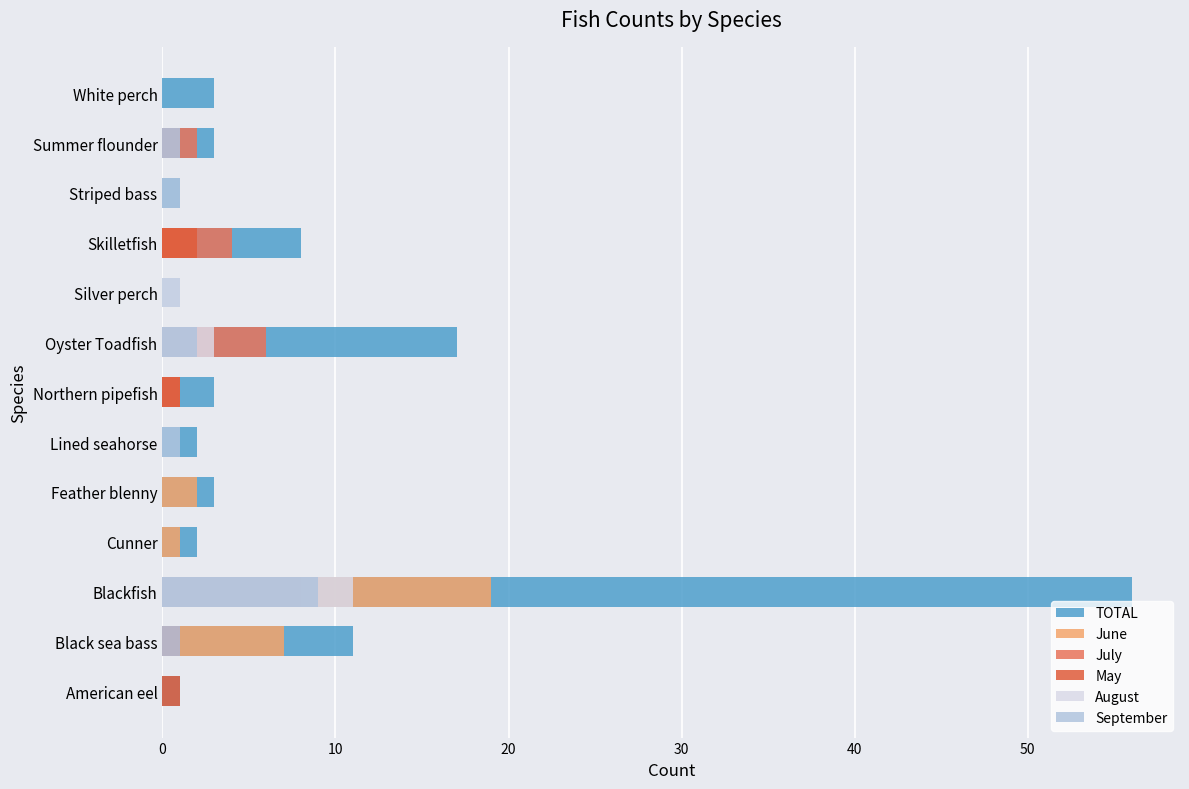

Does the chart contain stacked bars?

No